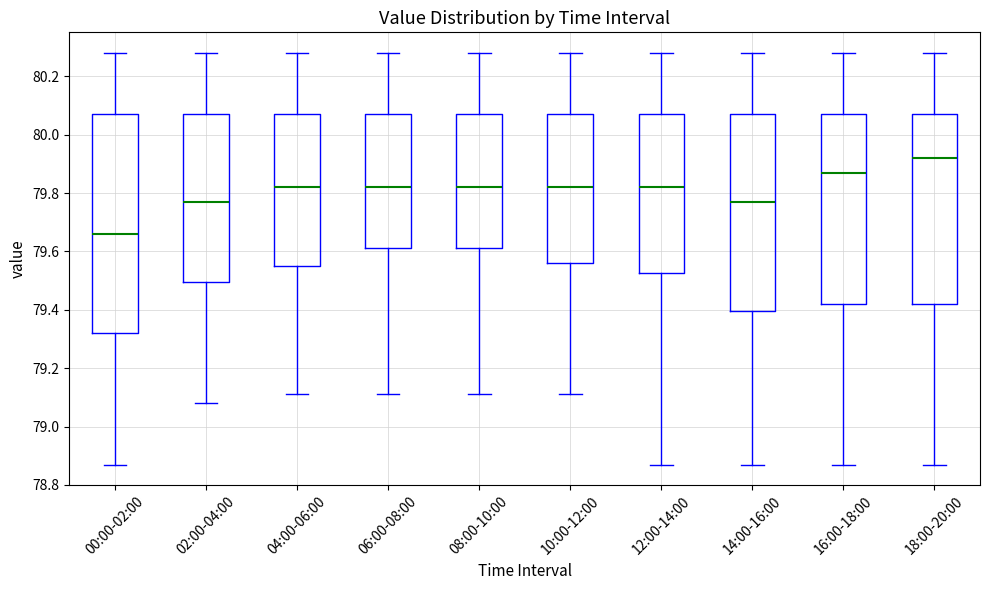

Which box's median line is the lowest?

00:00-02:00